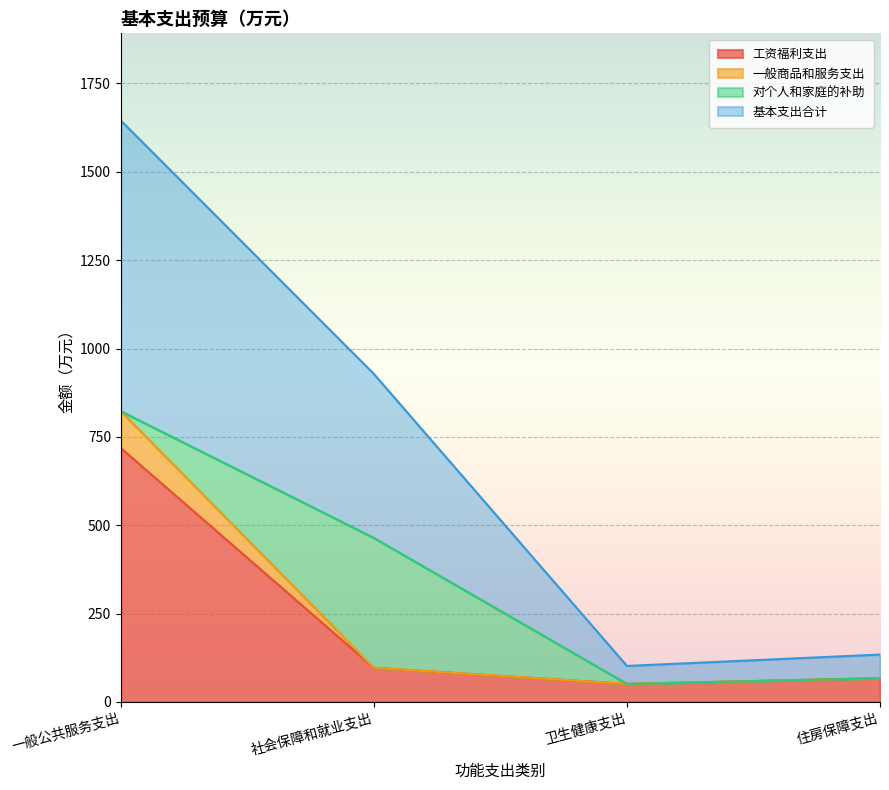

What position from the left is 住房保障支出?

4